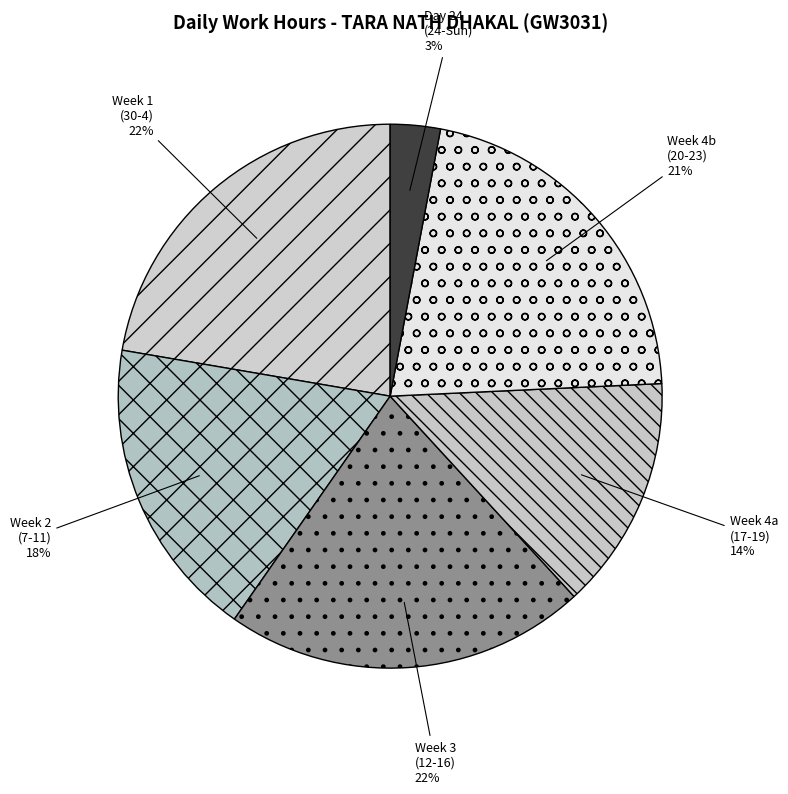

To the nearest percent, what percentage of the pie is Day 24 (24-Sun)?

3%